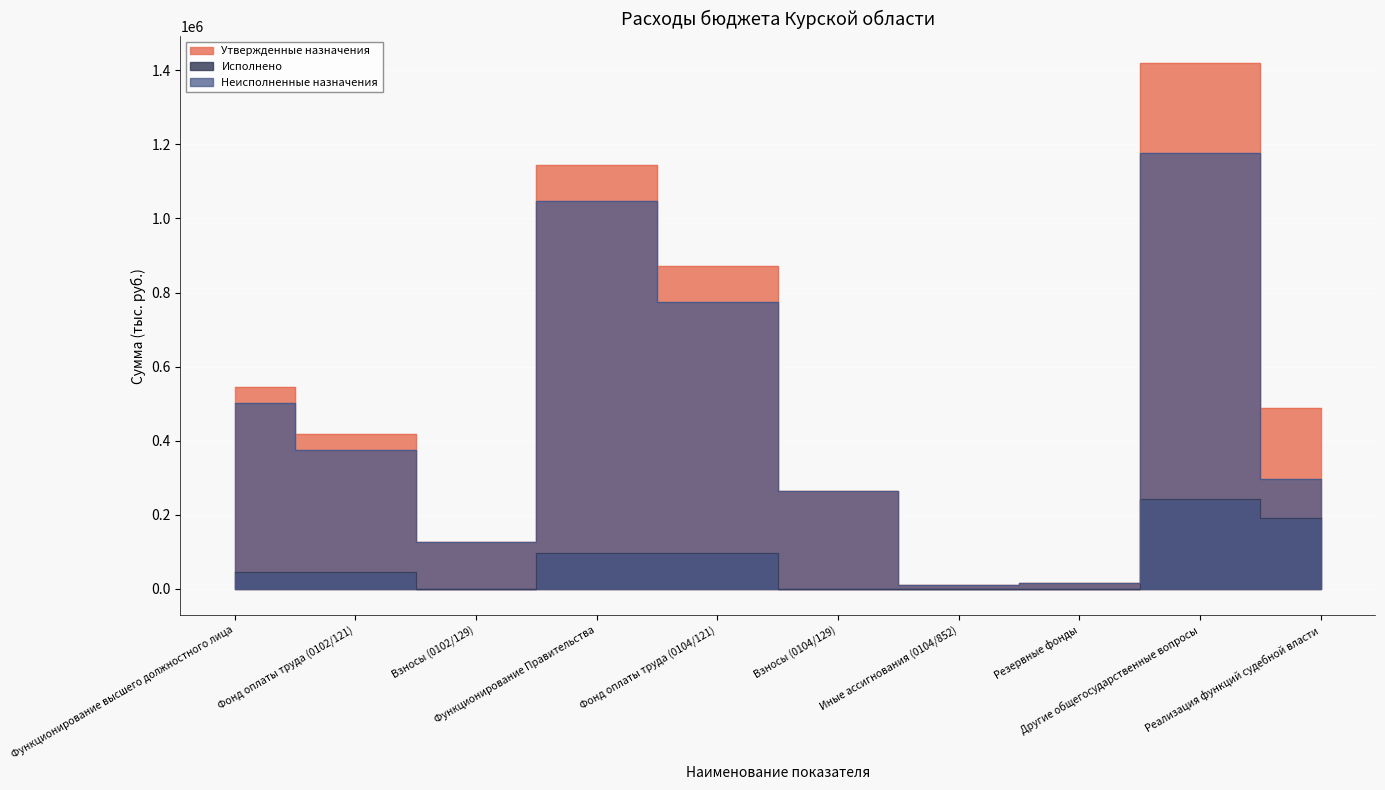

In Исполнено, how many points are lower than both neighbors (excluding endpoints)?

1